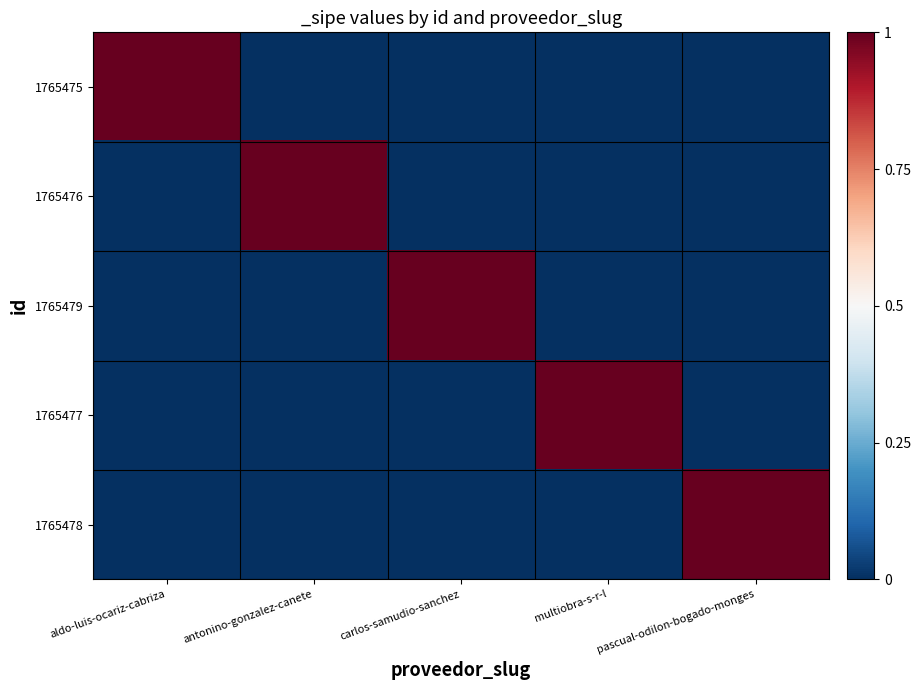

Rank the series by their maximum value, from lowest to highest.

1765475, 1765476, 1765479, 1765477, 1765478